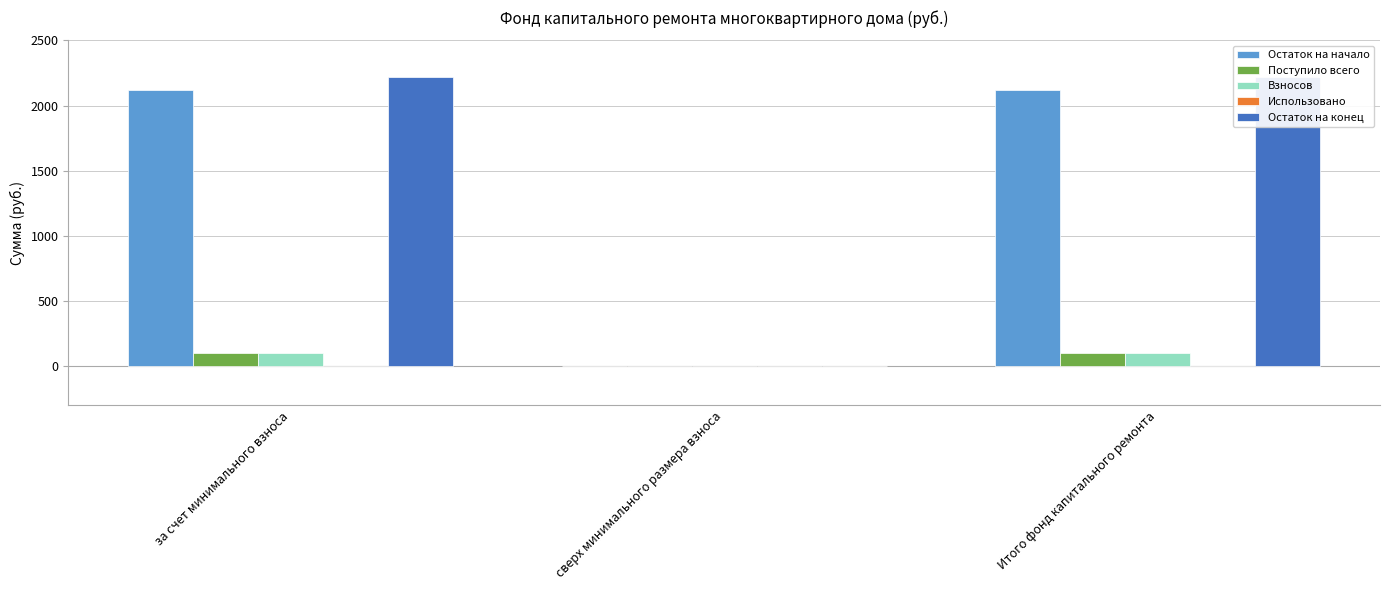

Reading right to left, what are all the values shown in this chart?

Остаток на начало: 2119.6	0.0	2119.6
Поступило всего: 99.9	0.0	99.9
Взносов: 99.9	0.0	99.9
Использовано: 0.0	0.0	0.0
Остаток на конец: 2219.5	0.0	2219.5